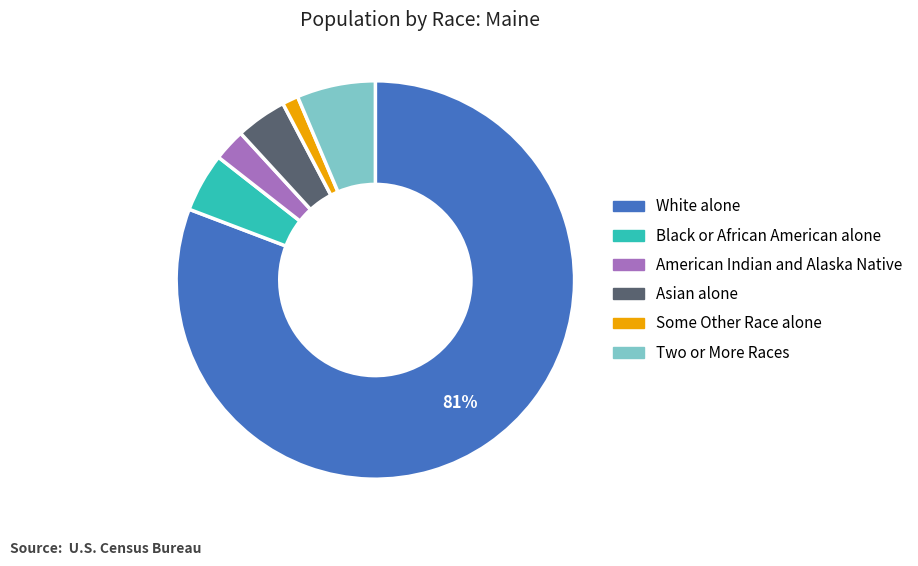

Combined, do White alone and Asian alone account for over 50%?

Yes